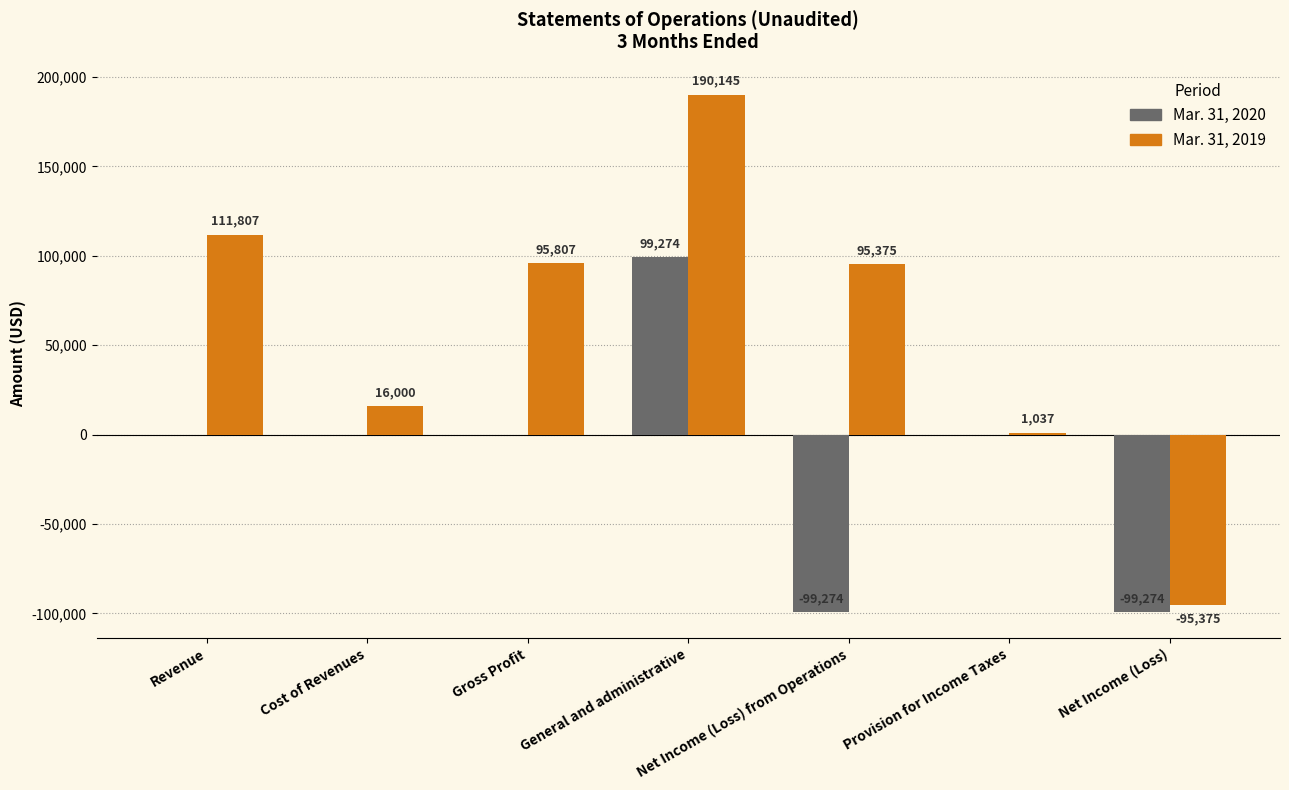

What is the average value of the Mar. 31, 2020 series?

-14182